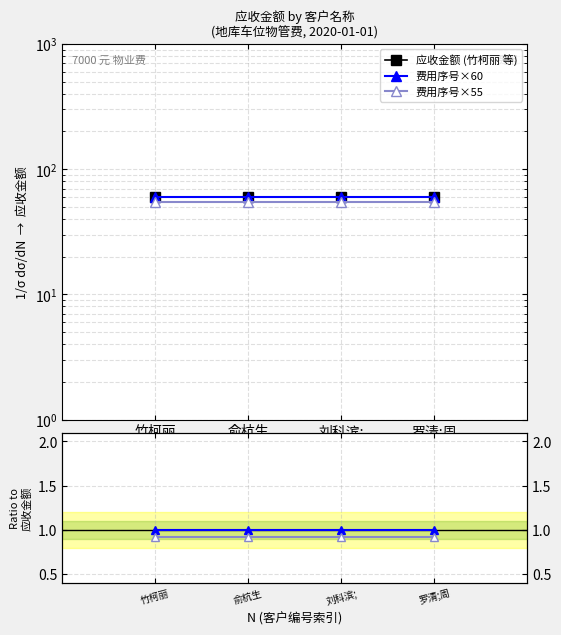

Is it true that 费用序号×55 equals 55.0 at 俞杭生?

True